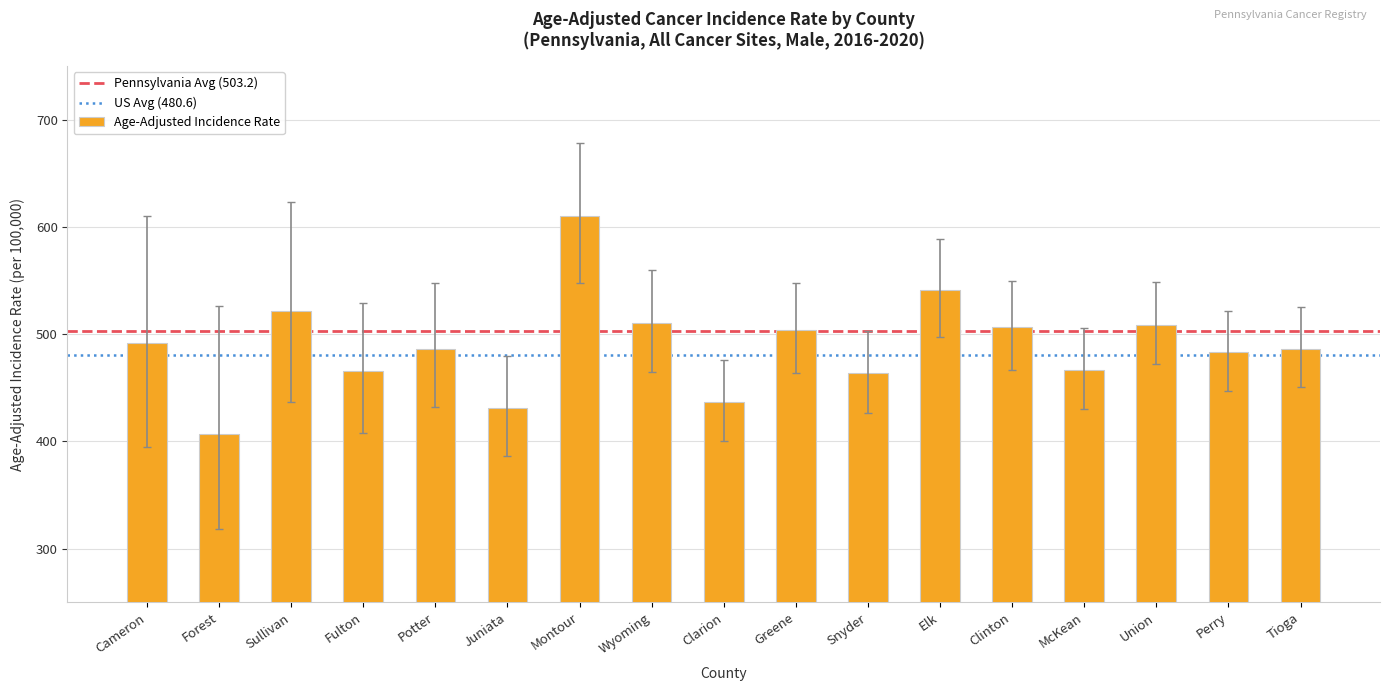

How many bars are there in total?

17